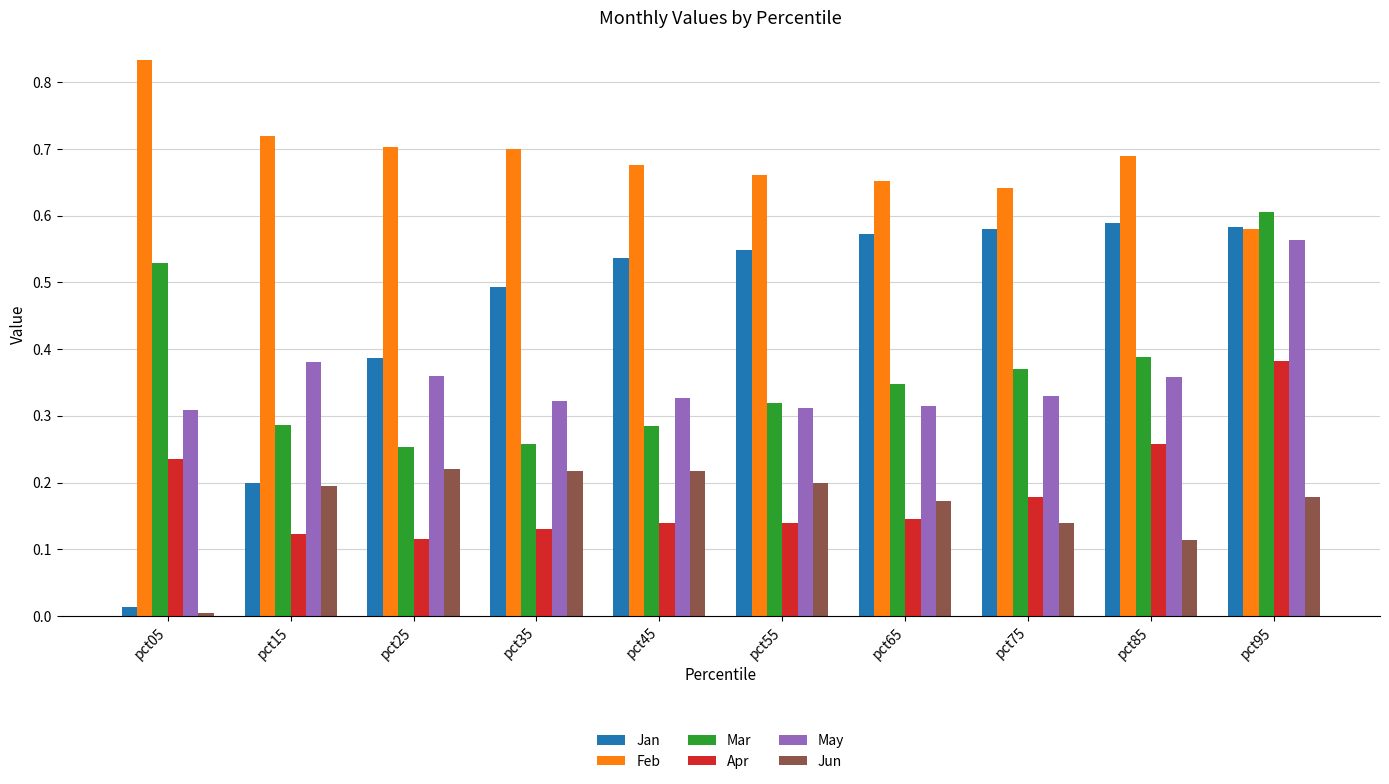

Is it true that Feb equals 0.1 at pct95?

False